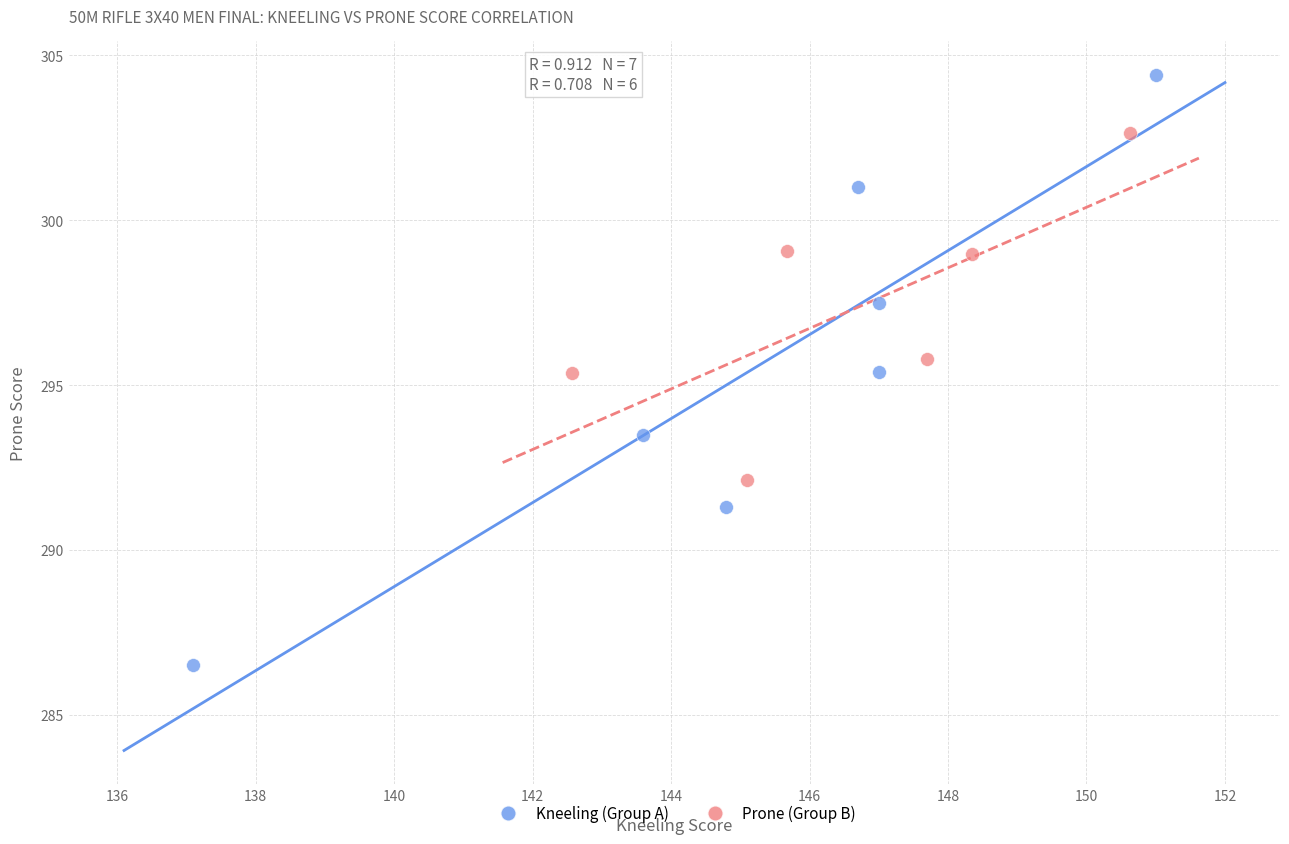

Which series contains the lowest Y value?

Kneeling (Group A)